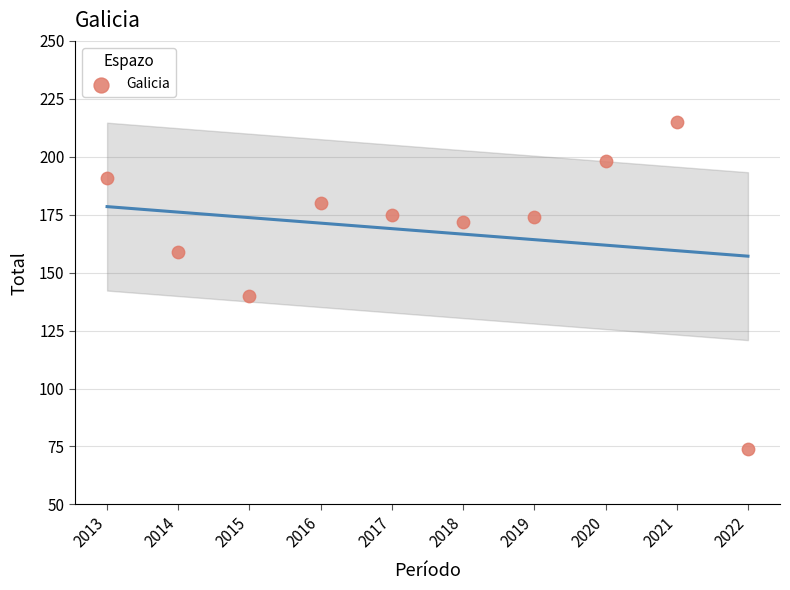

What Y value in the scatter plot is closest to 144?

140